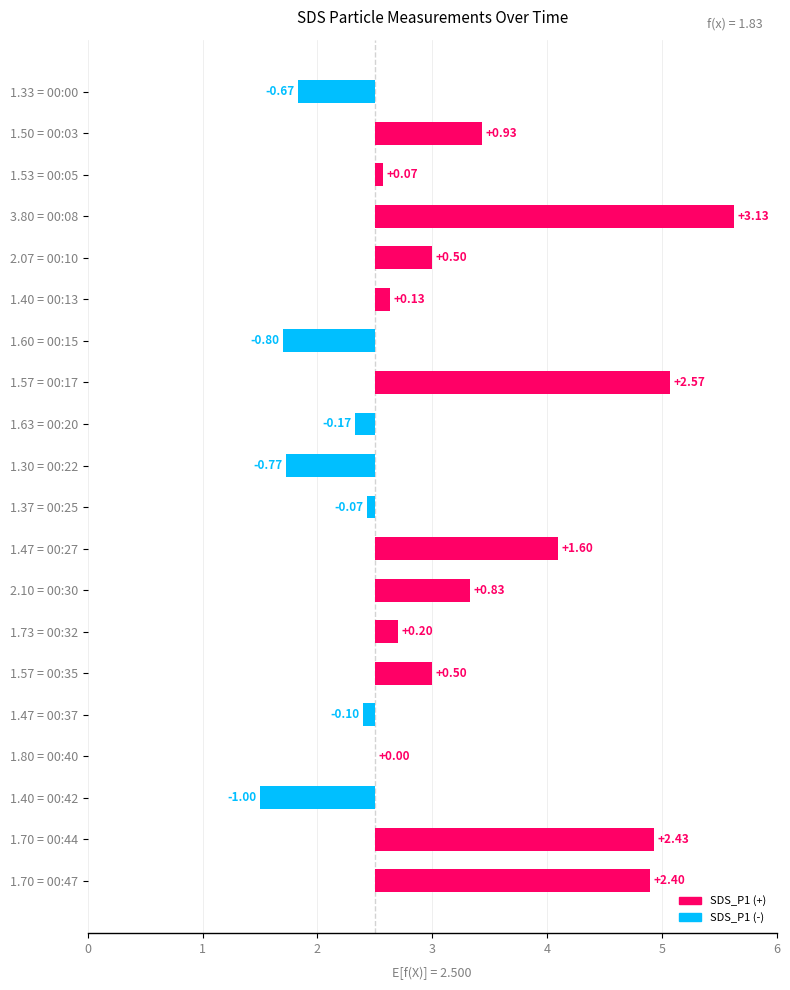

True or false: the data shows 2.4 at 1.70 = 00:44.

True